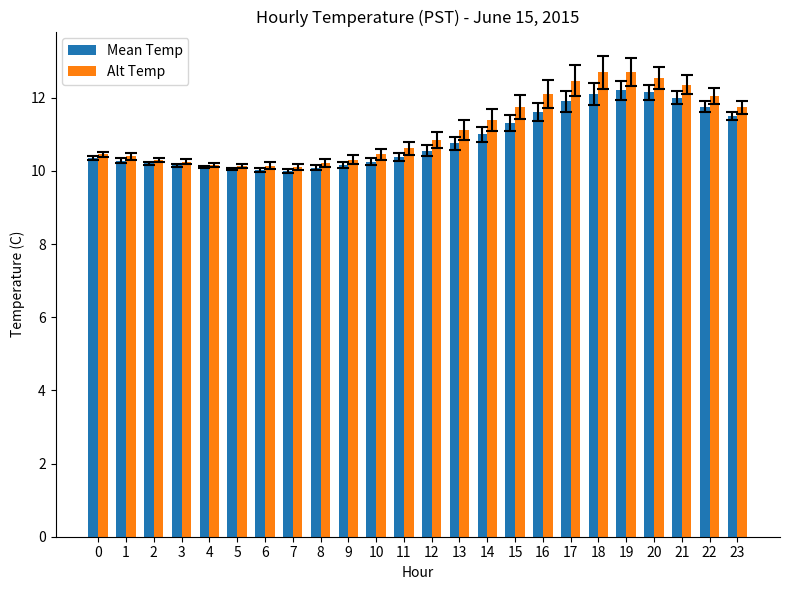

What is the lowest value of the Mean Temp series?

10.0